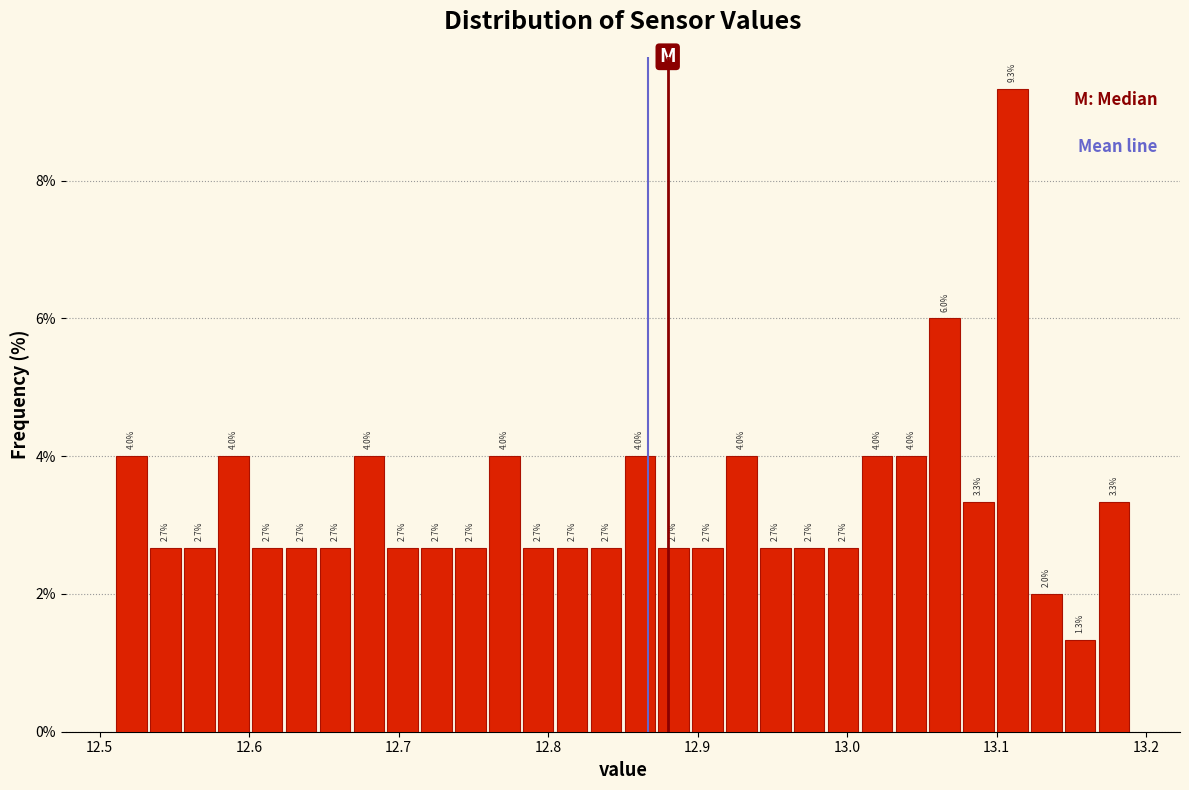

Around what value on the x-axis is the tallest bar? Give the approximate position of its centre, as read against the axis.

13.11